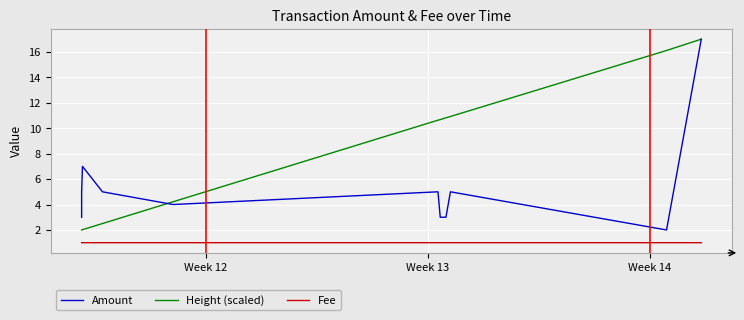

True or false: Fee and Amount cross at least once.

False